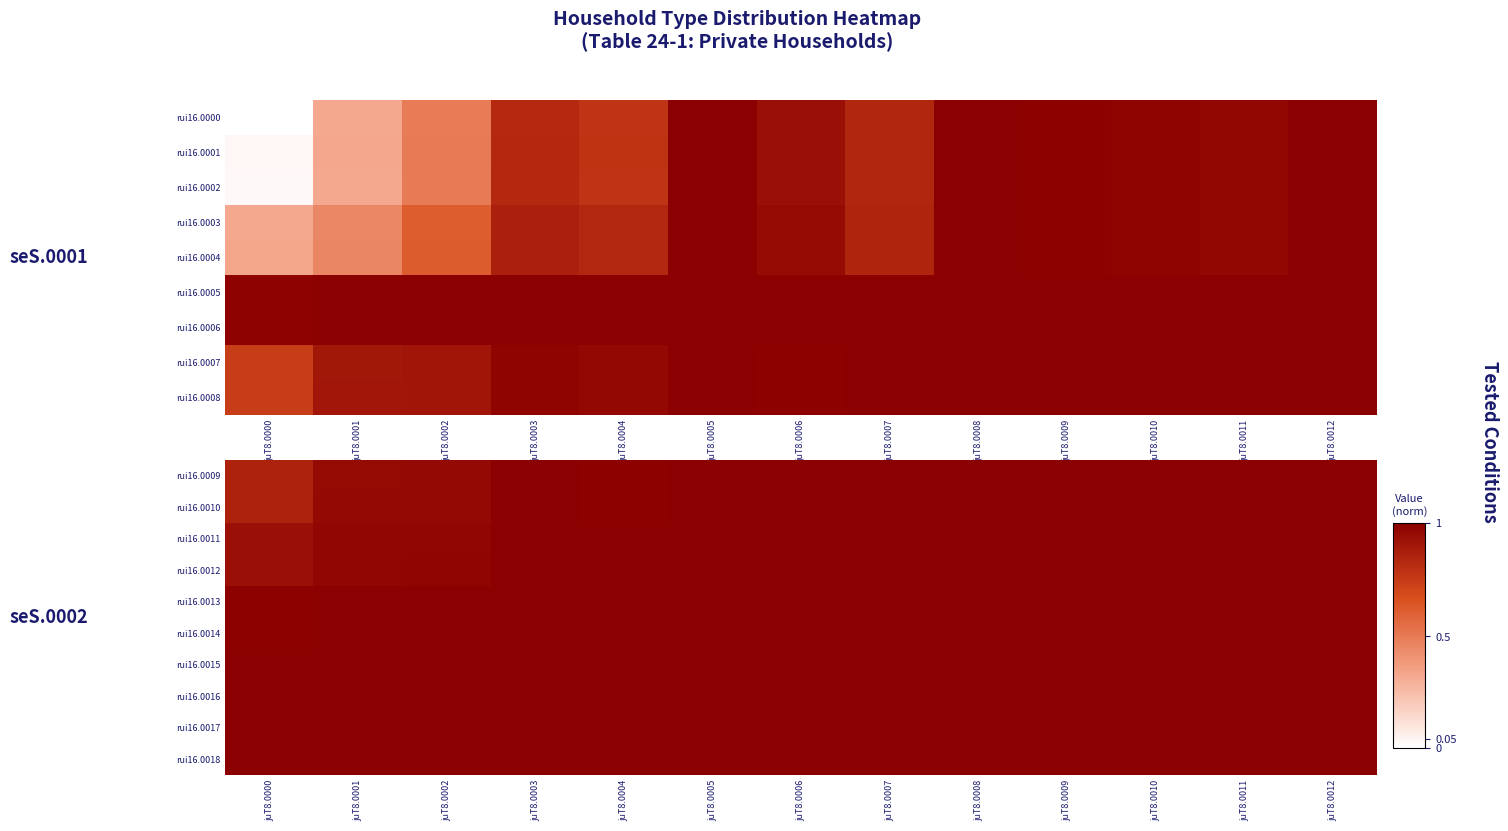

What is the lowest value of the rui16.0018 series?

1.0